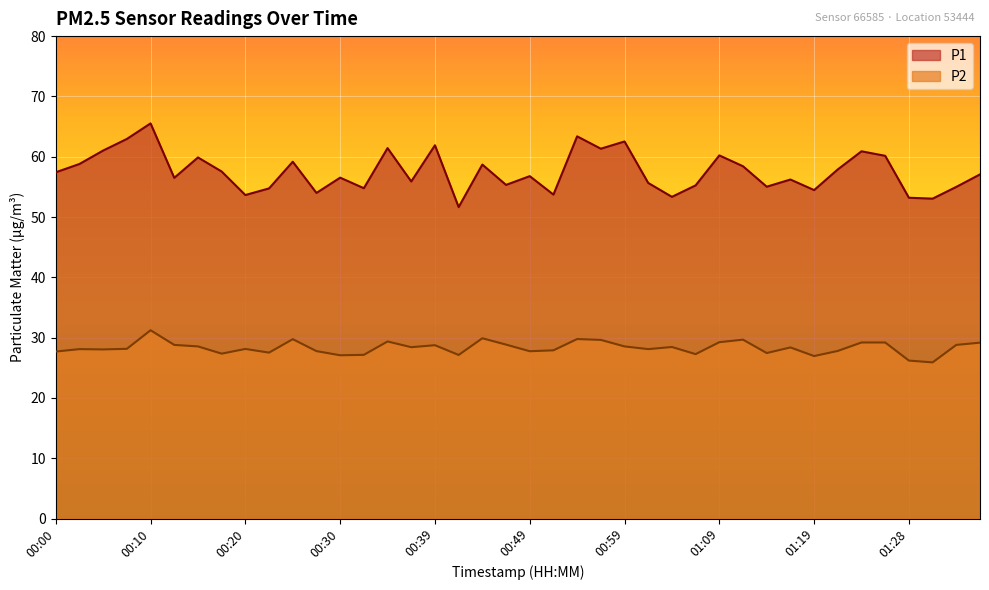

What is the sum of all P2 values?

1133.1